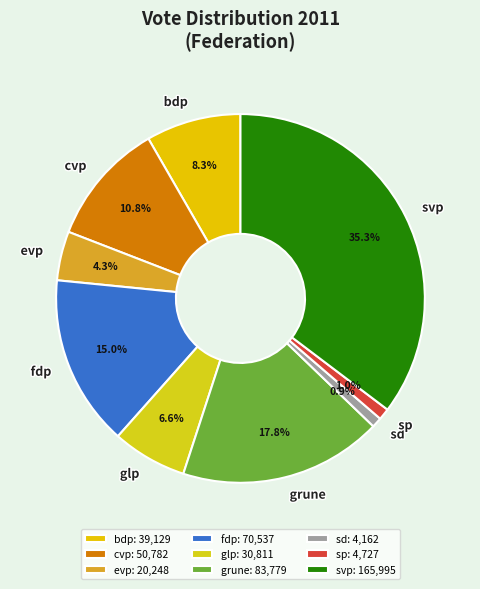

True or false: sp accounts for 1% of the total.

True